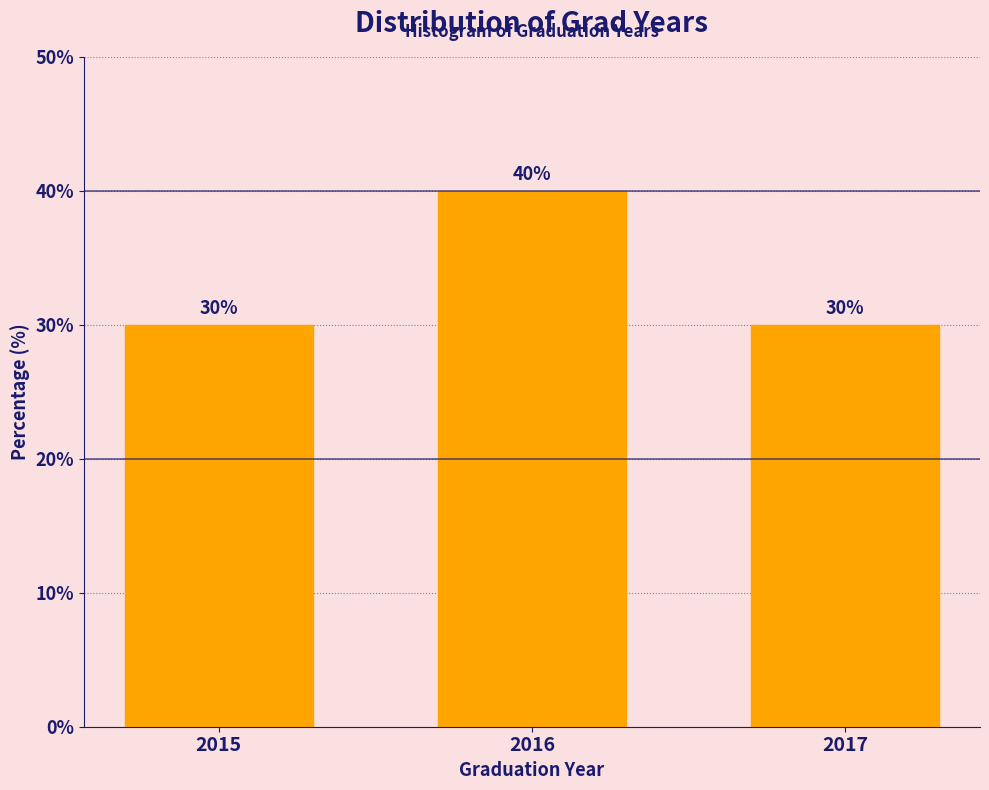

Reading left to right, what are all the values shown in this chart?

30	40	30